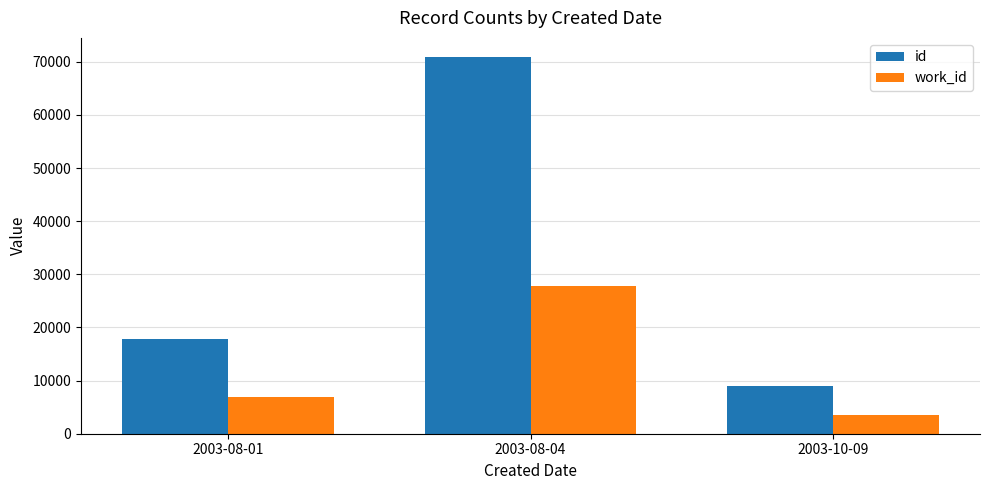

What is the spread (max minus min) of values at 2003-08-01?

10879